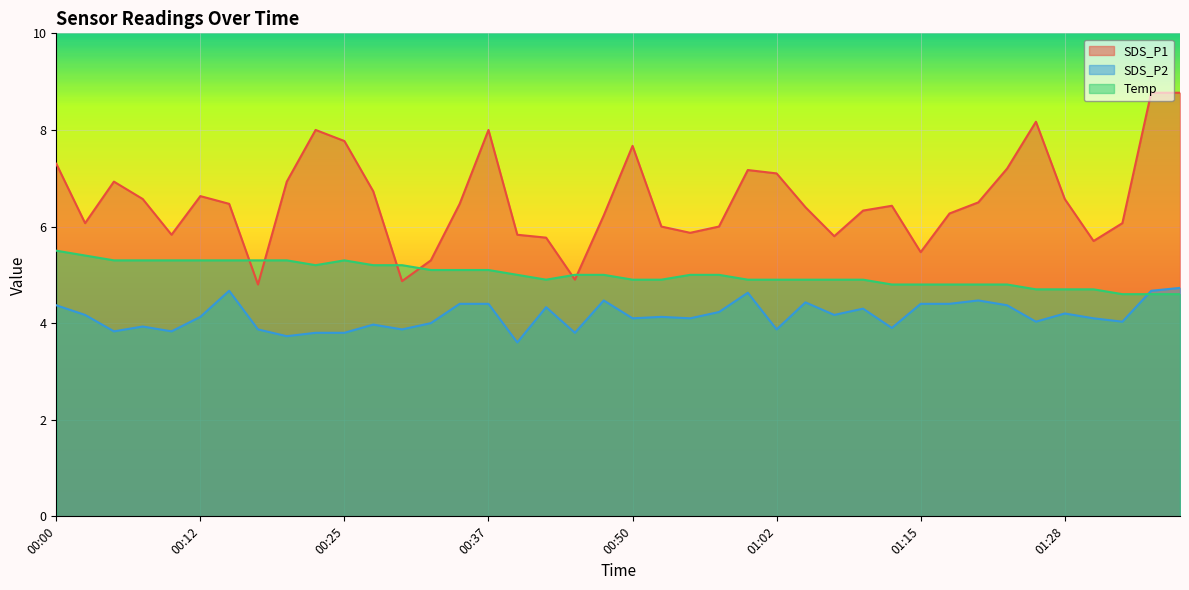

Which series has the widest spread of values?

SDS_P1